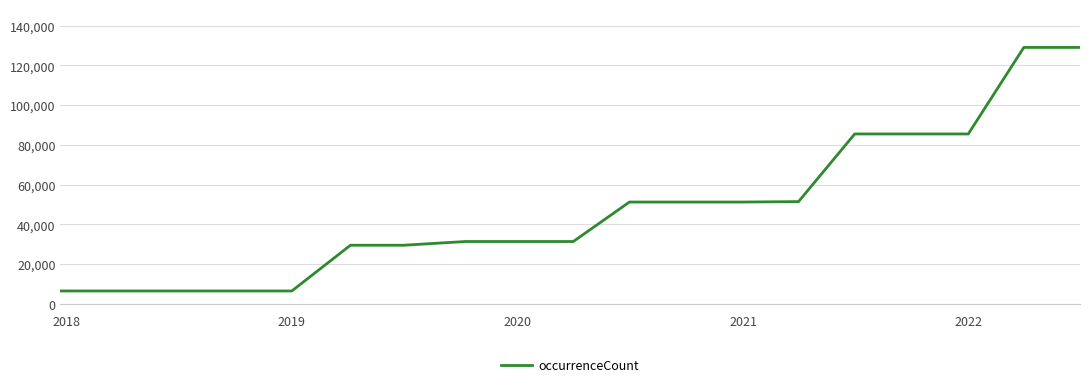

What is the difference between the maximum and minimum values?

122735